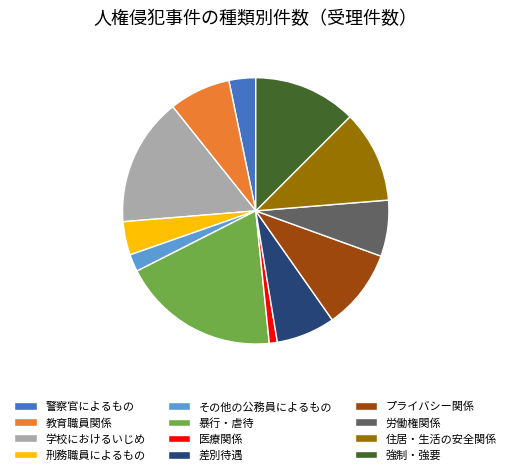

What is the ratio of the value at 労働権関係 to the value at 教育職員関係?

0.9